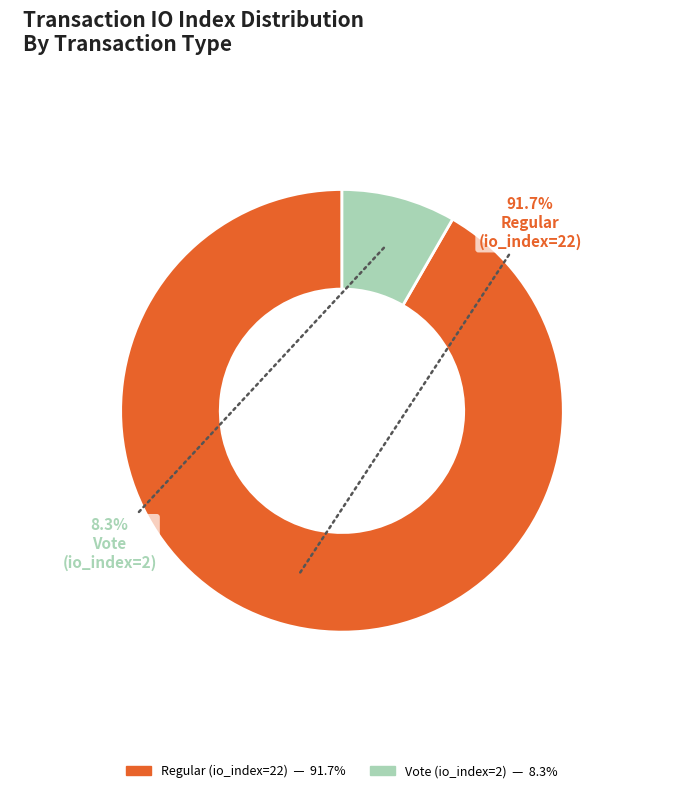

To the nearest percent, what percentage of the pie is Regular (io_index=22)?

92%